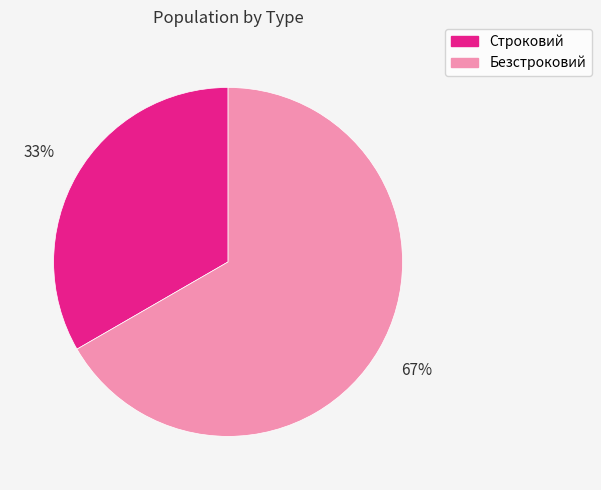

Which has a higher value, Безстроковий or Строковий?

Безстроковий